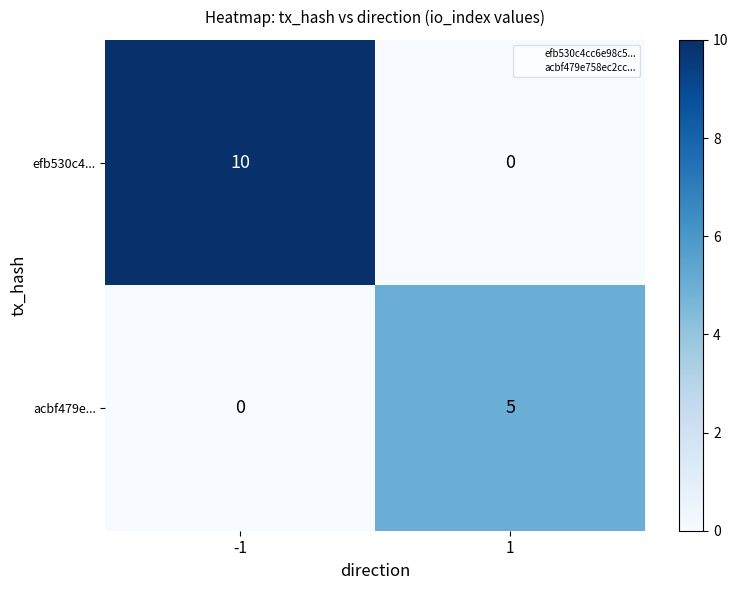

What is the sum of the efb530c4... values at 1 and -1?

10